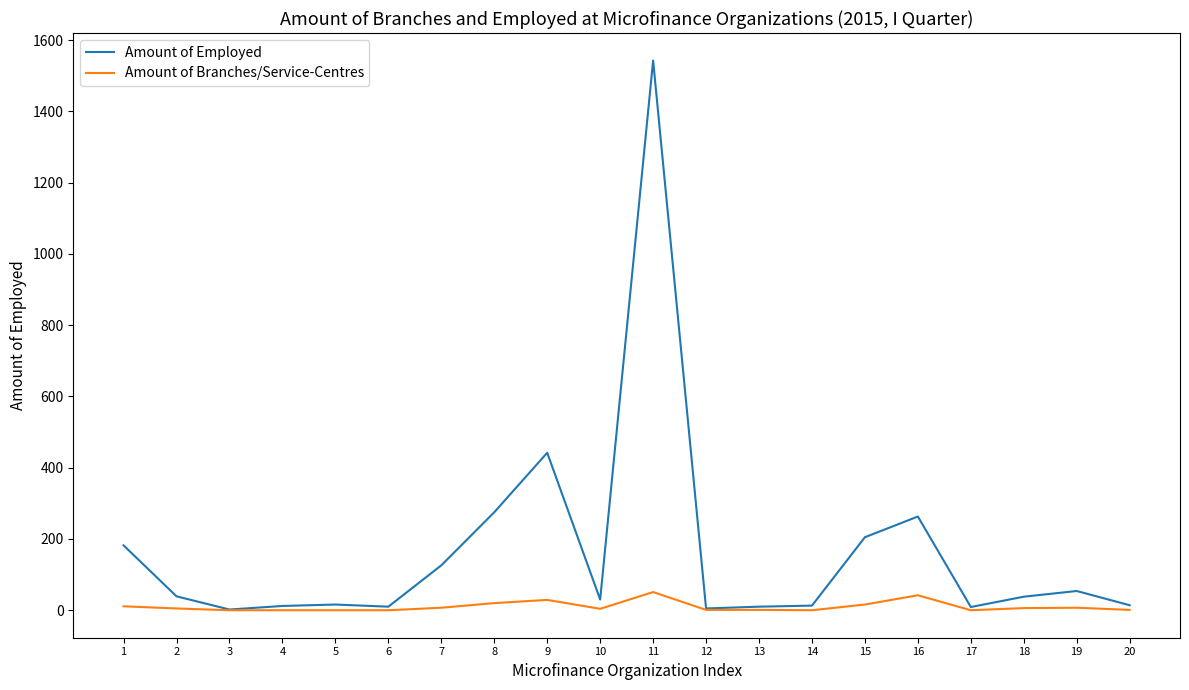

Which series has the largest total across all categories?

Amount of Employed